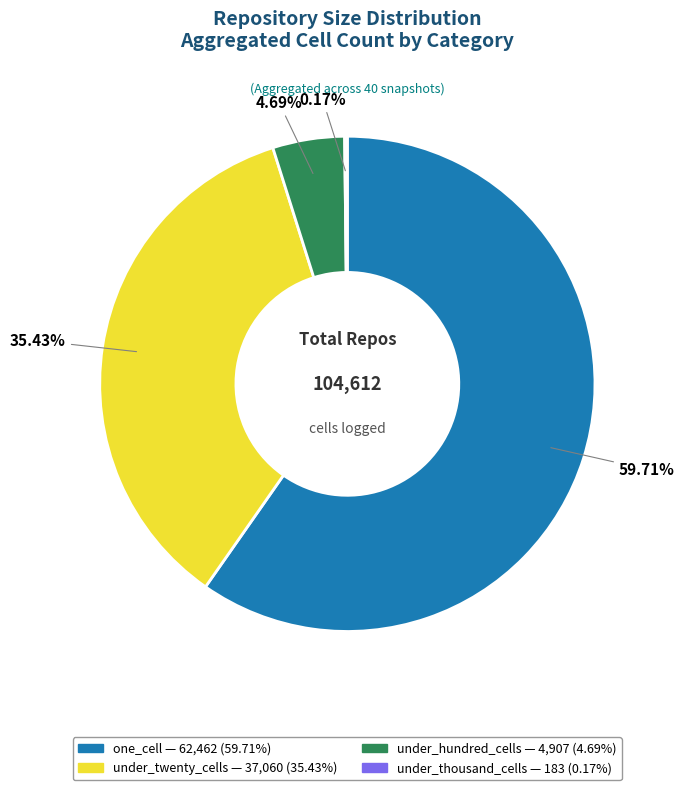

Is there any slice that represents more than half of the pie?

Yes